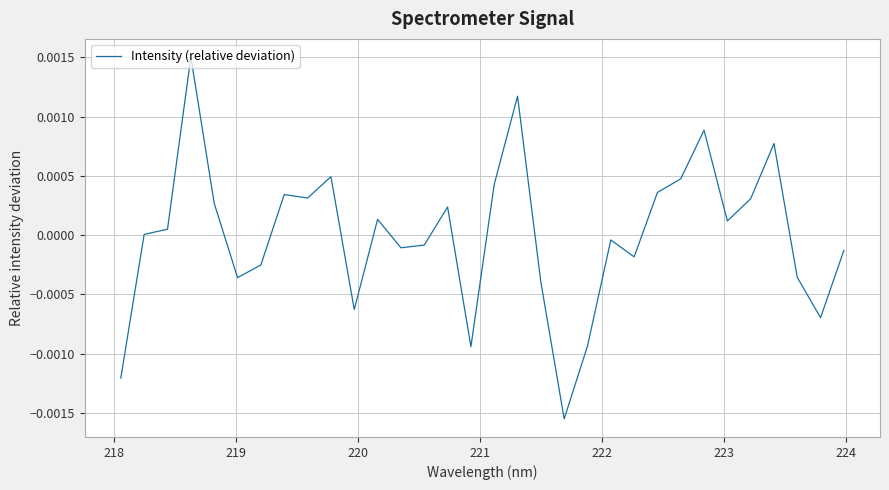

How many lines are shown in the chart?

1